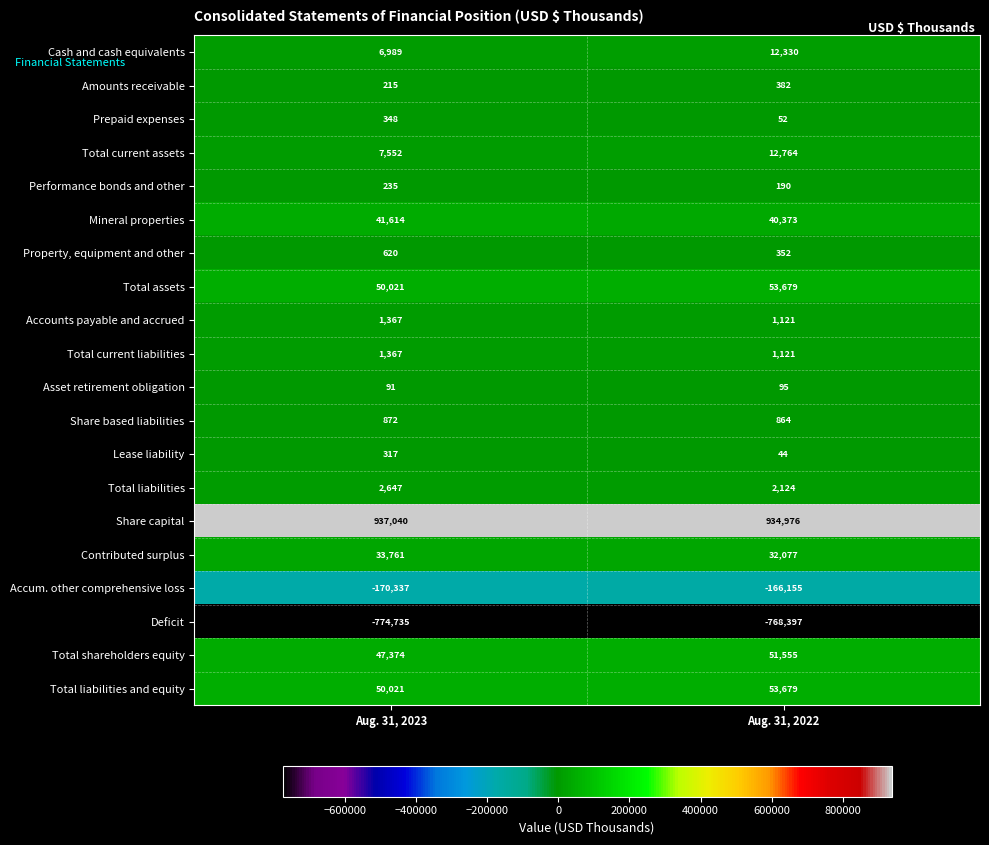

Which series has the largest total across all categories?

Share capital